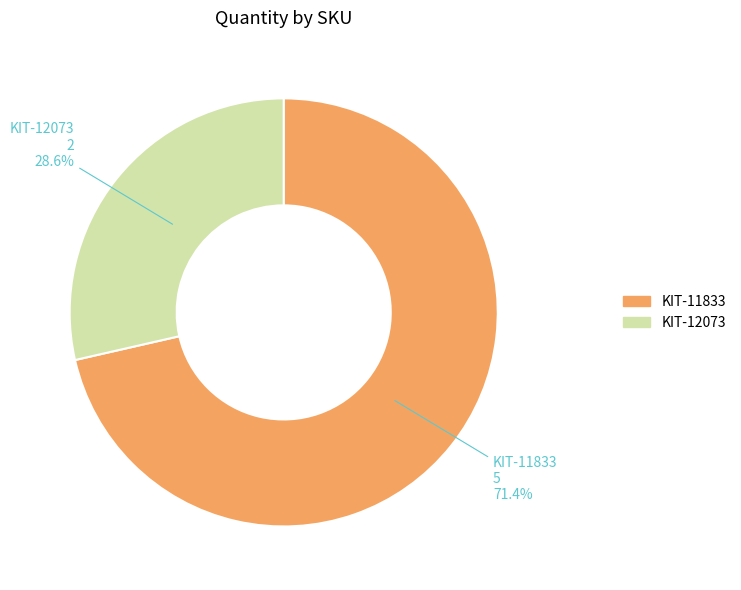

Is KIT-12073 the majority of the pie?

No